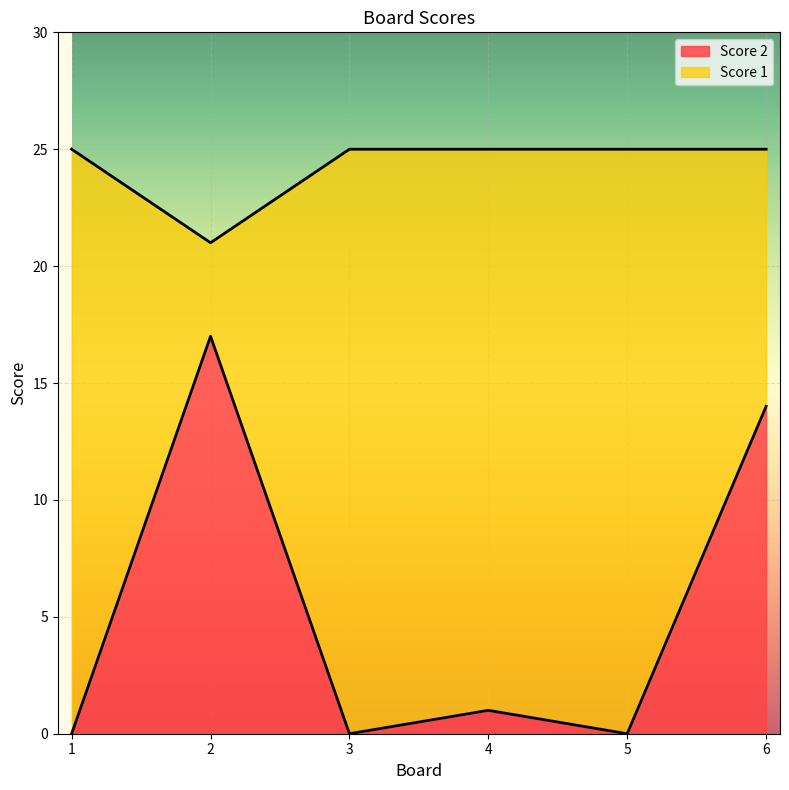

What is the maximum value for Score 1?

25